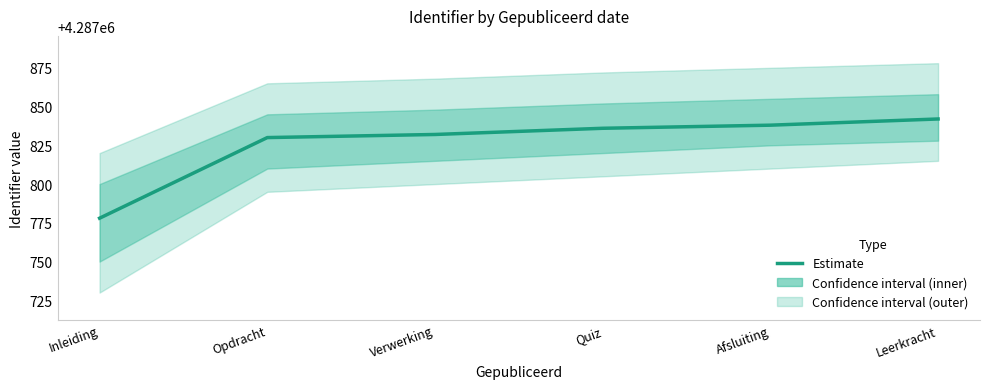

Does the chart display data point markers on the line(s)?

No